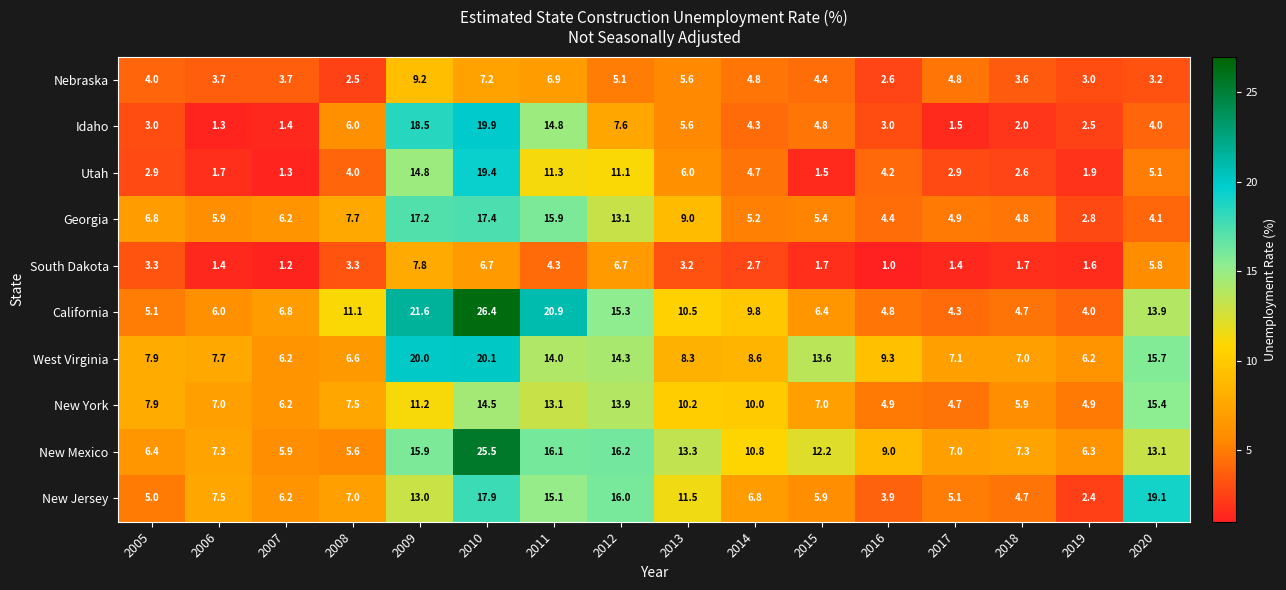

Which series has the largest range (max minus min)?

California